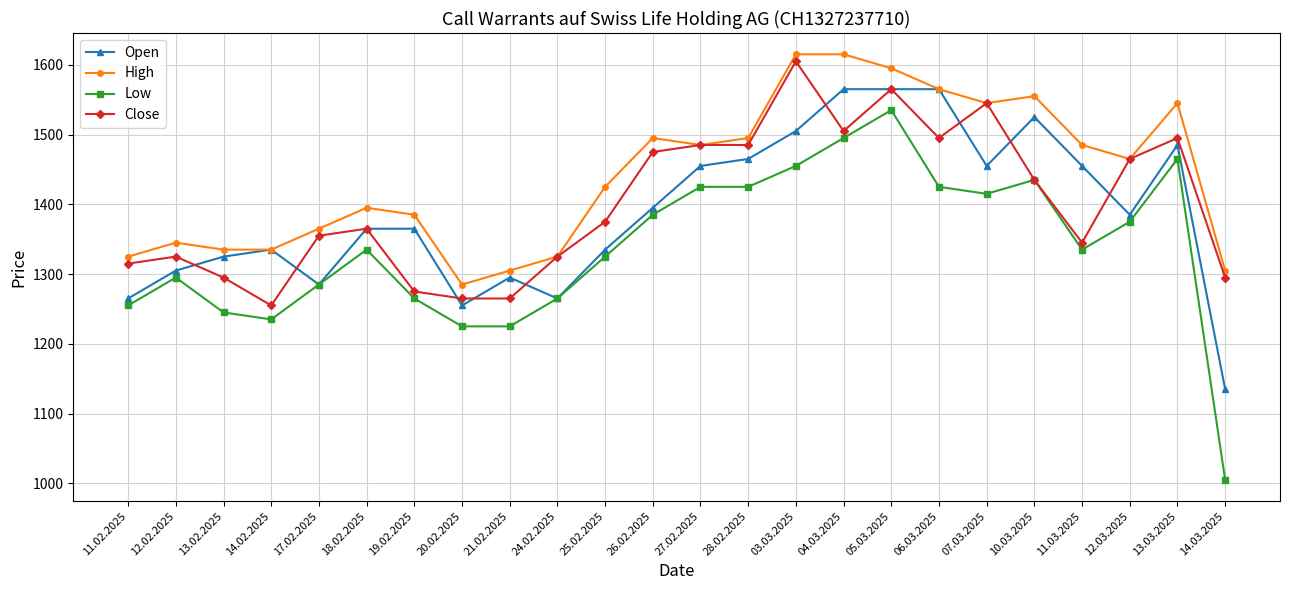

What is the label of the 4th point from the right?

11.03.2025